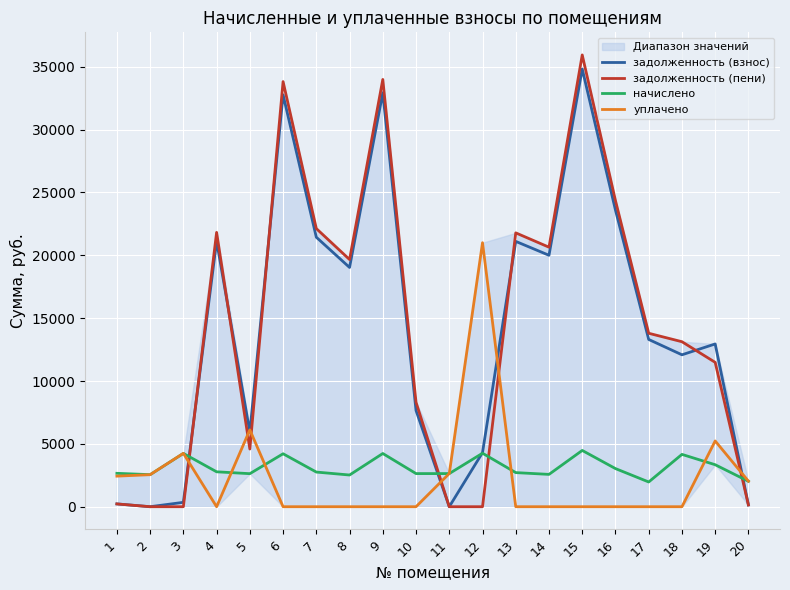

What is the total value across all series at 3?

8836.9